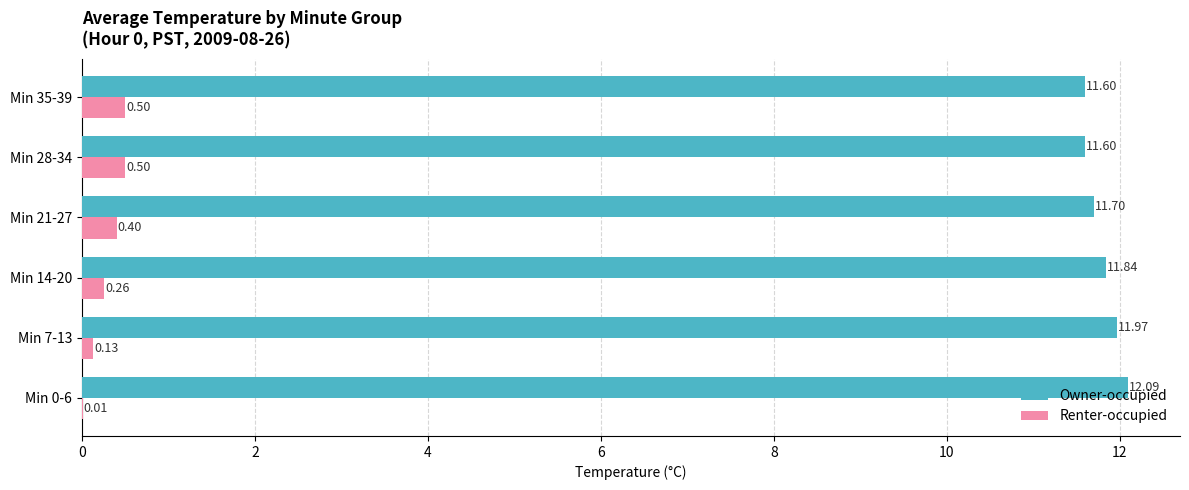

What is the sum of the Renter-occupied values at Min 28-34 and Min 7-13?

0.6